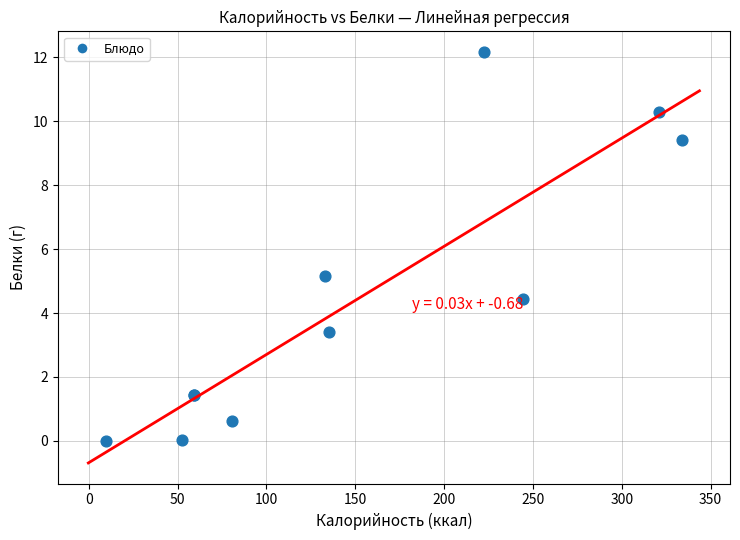

What Y value in the scatter plot is closest to 6?

5.2